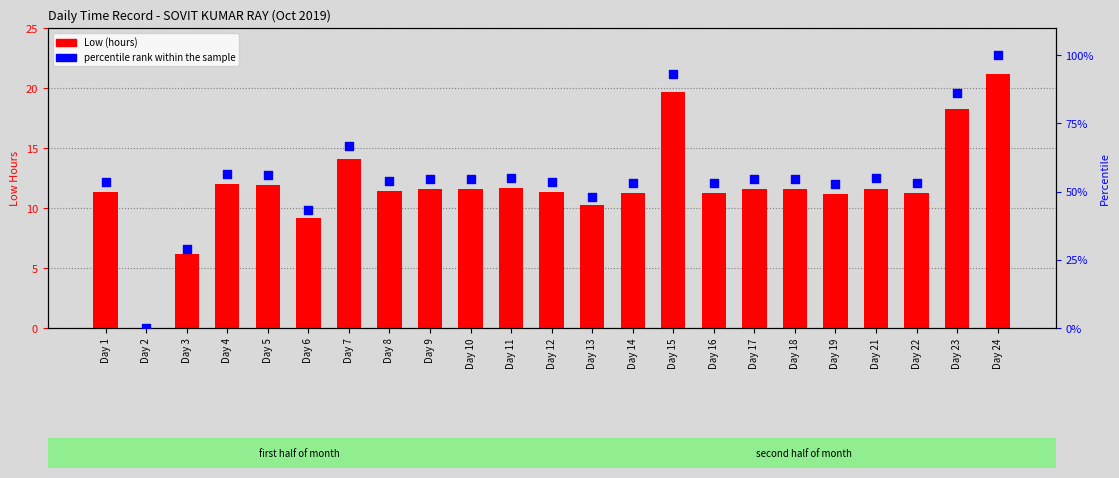

What is the total value across all series at Day 9?

66.2